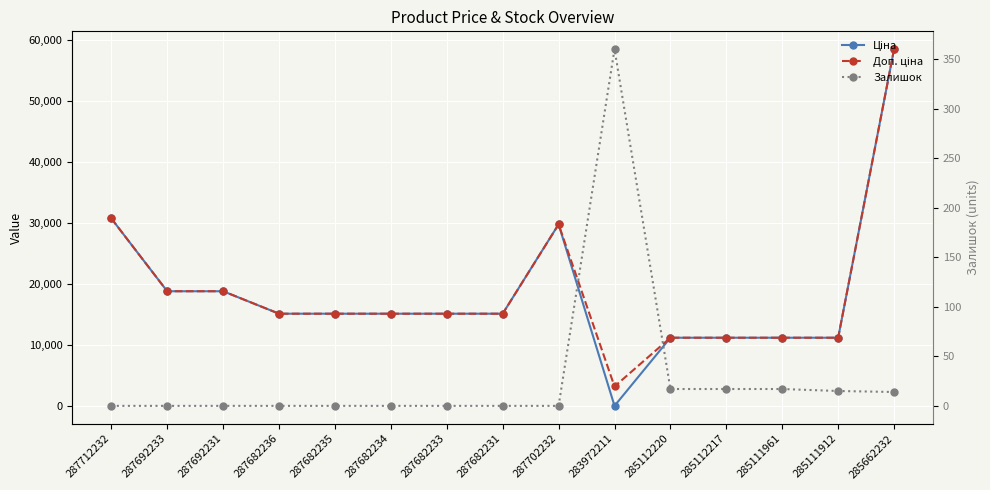

Between which two adjacent categories do Ціна and Залишок first intersect?

287702232 and 283972211